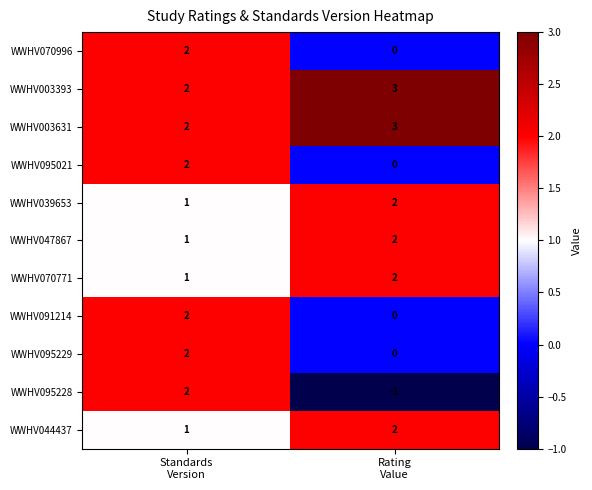

Which series has the widest spread of values?

WWHV095228